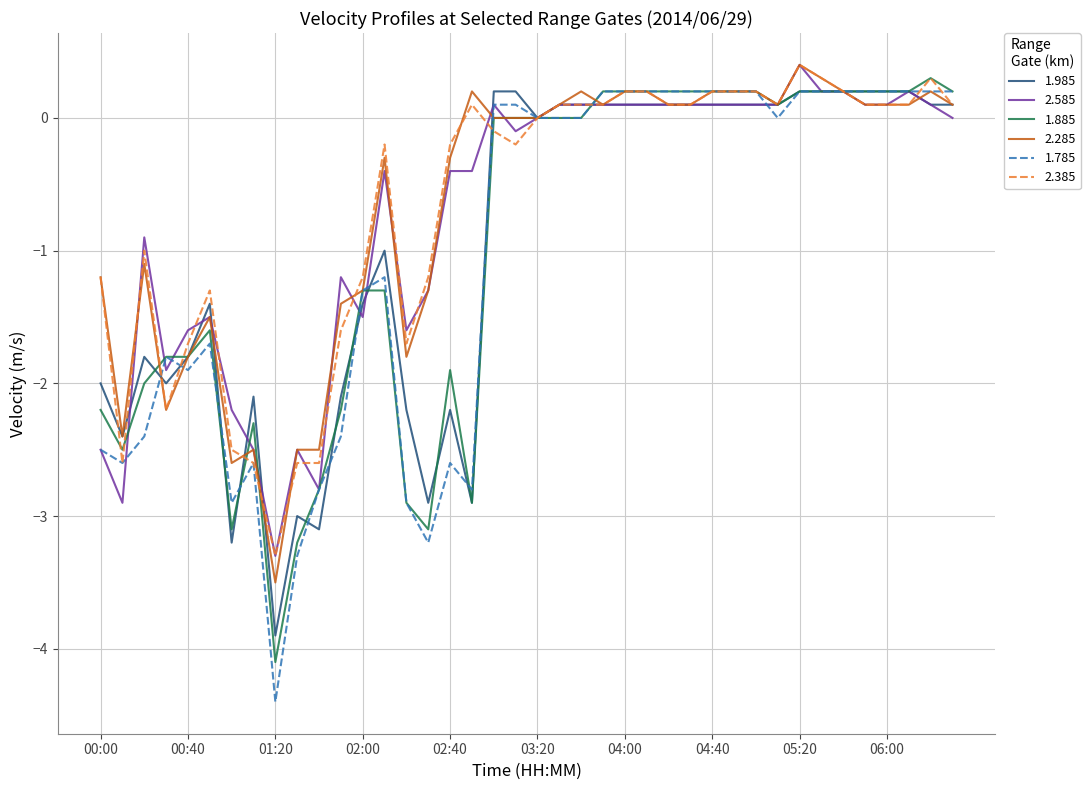

What is the lowest value of the 2.285 series?

-3.5